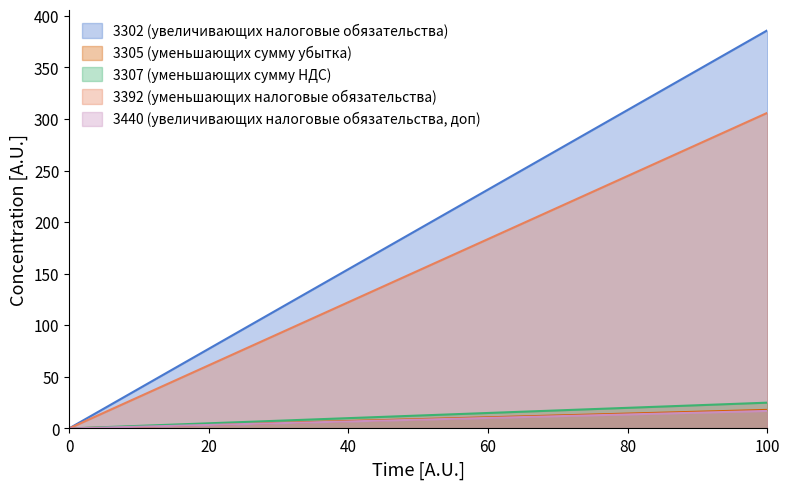

Rank the series at 1 from lowest to highest value.

3440 (увеличивающих налоговые обязательства, доп), 3305 (уменьшающих сумму убытка), 3307 (уменьшающих сумму НДС), 3392 (уменьшающих налоговые обязательства), 3302 (увеличивающих налоговые обязательства)